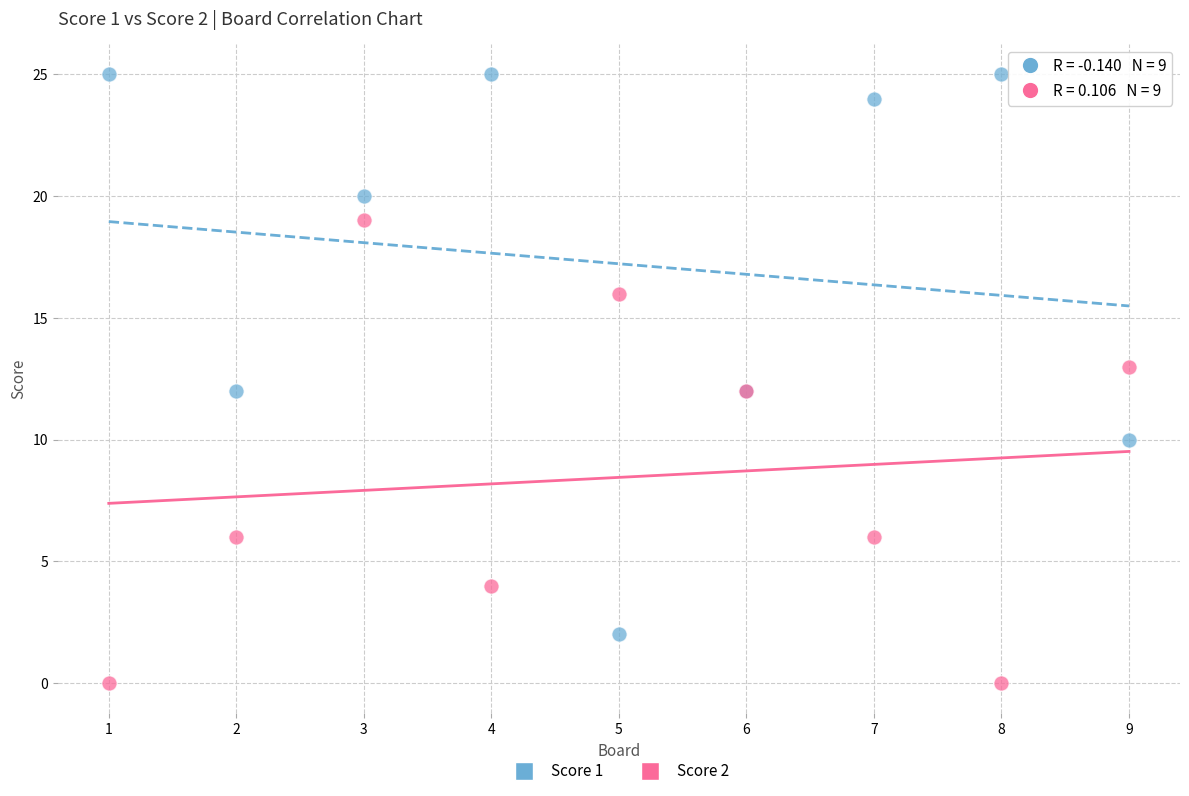

Which series contains the lowest Y value?

Score 2